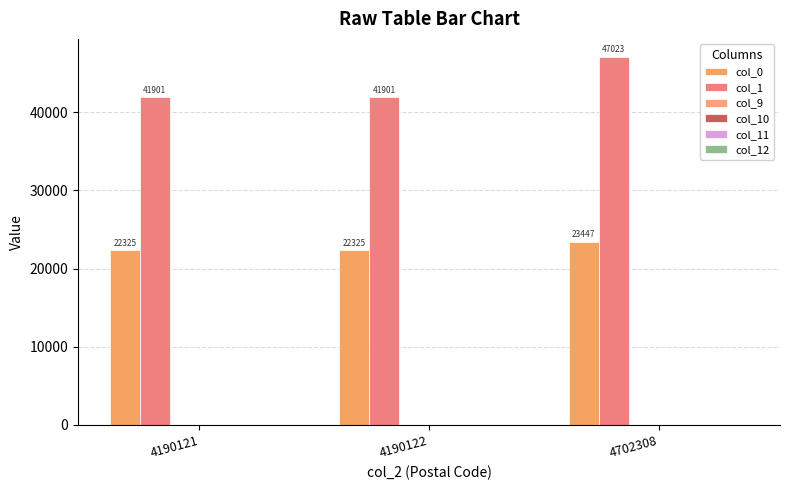

What is the value of the col_0 bar at the 1st from the left?

22325